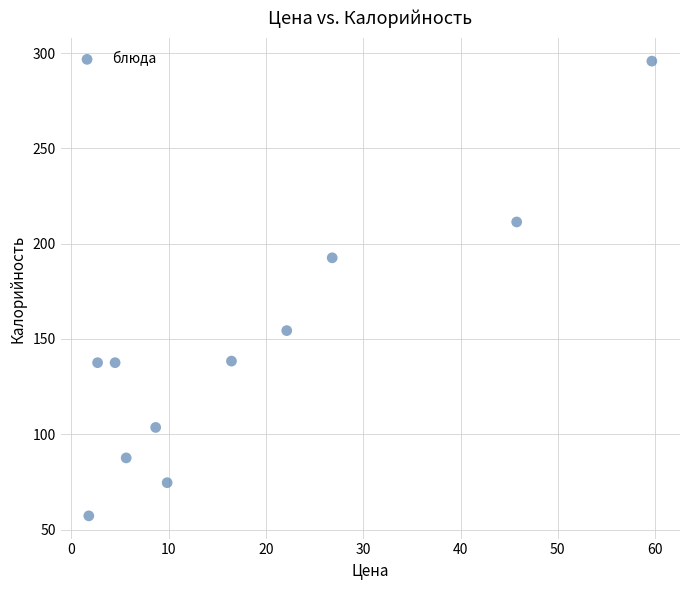

What is the average Y value?

144.6